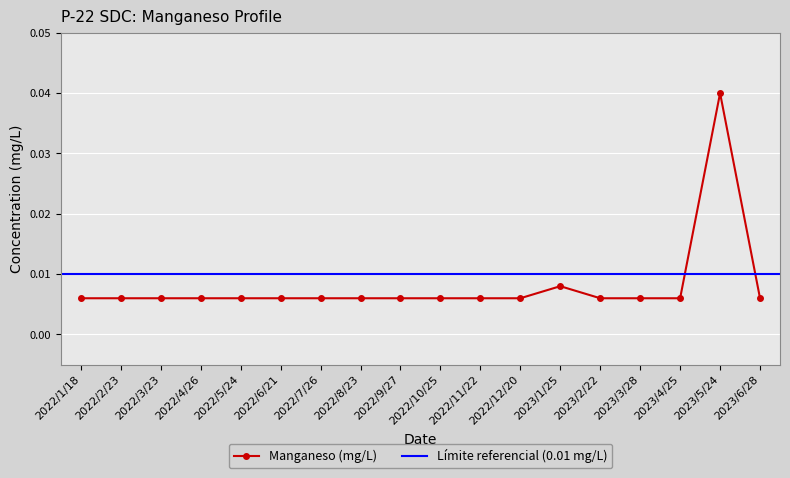

The chart shows a value of 0.0 at 2022/11/22. True or false?

False